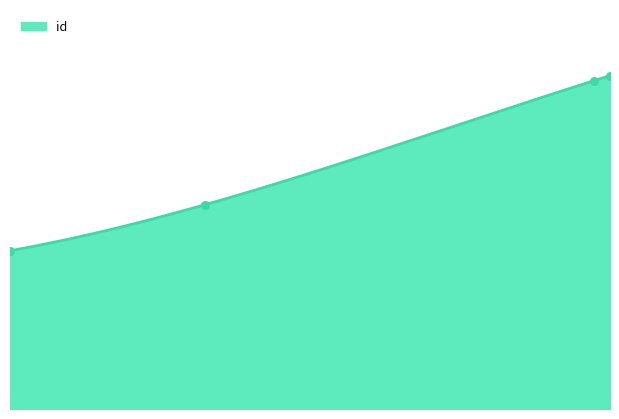

Approximately how many times larger is the value at 7864 compared to 4360?

2.1